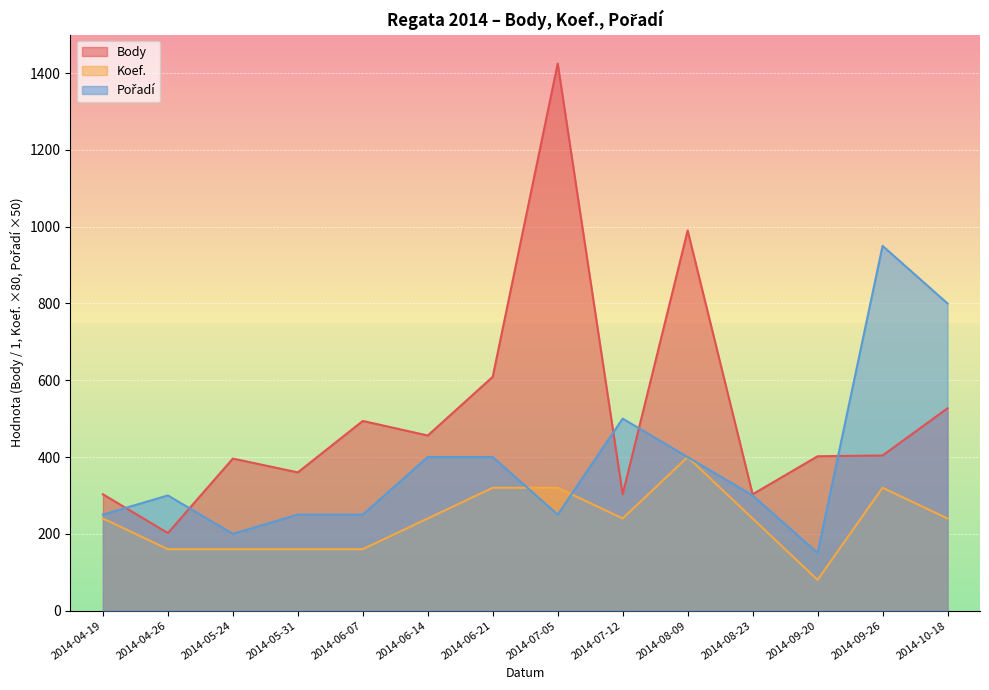

Which series has the largest range (max minus min)?

Body